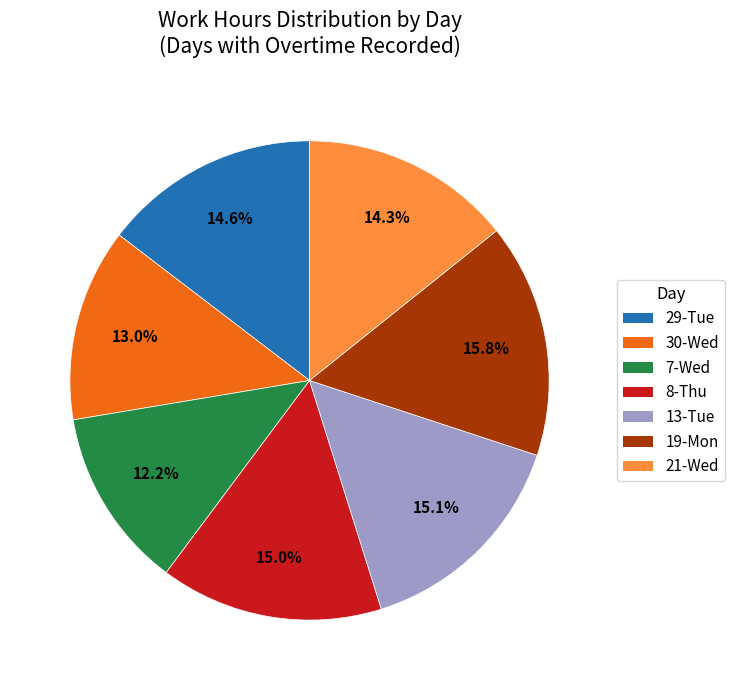

What is the smallest slice in the pie chart?

7-Wed